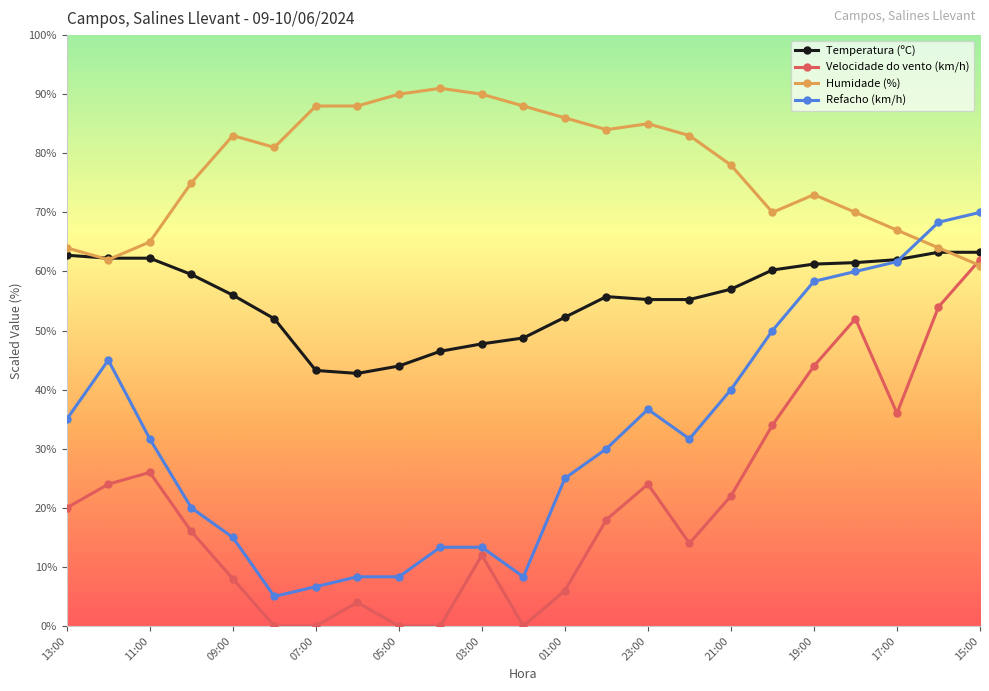

True or false: Velocidade do vento (km/h) and Temperatura (ºC) intersect in this chart.

False